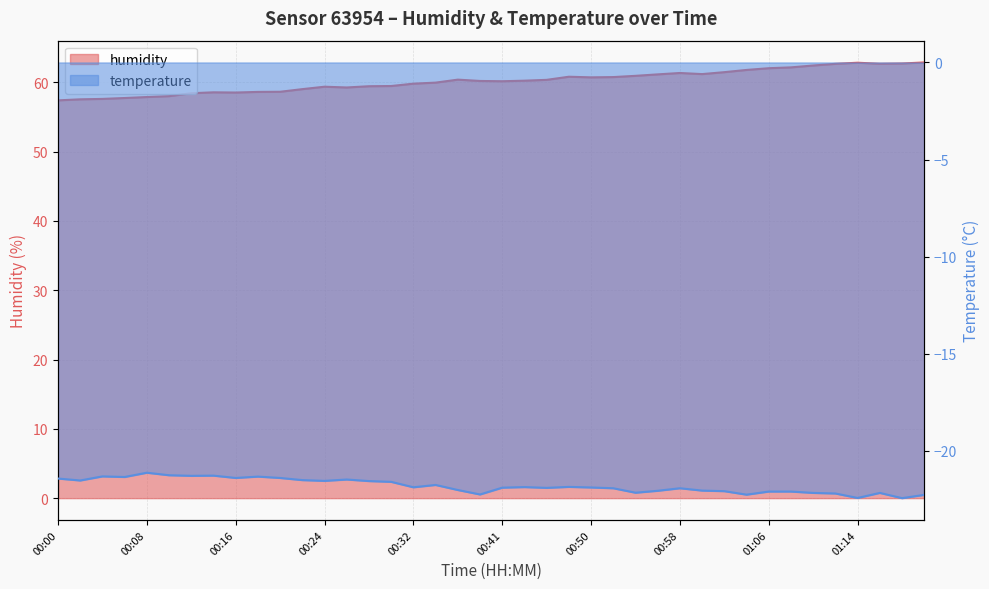

How many data points does each series have?

40